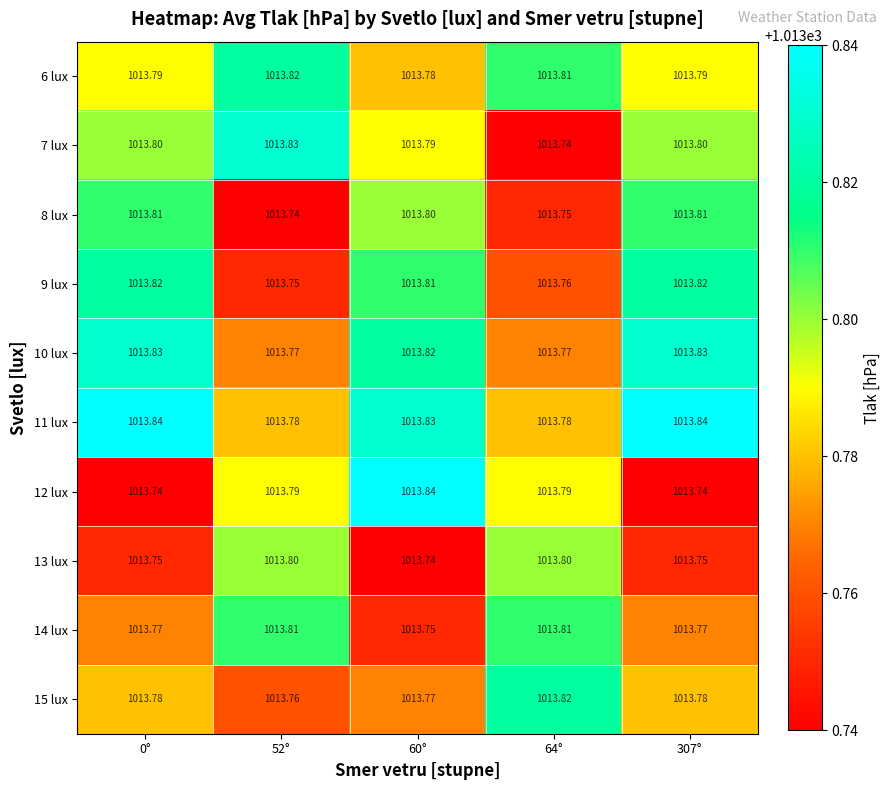

Is the value of 8 lux at 60° greater than the value of 15 lux at 60°?

Yes